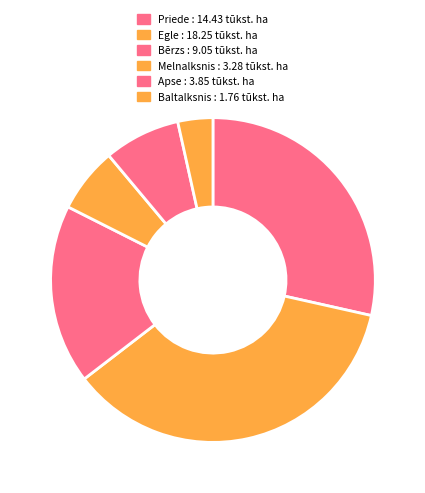

Count the number of slices in the pie.

6